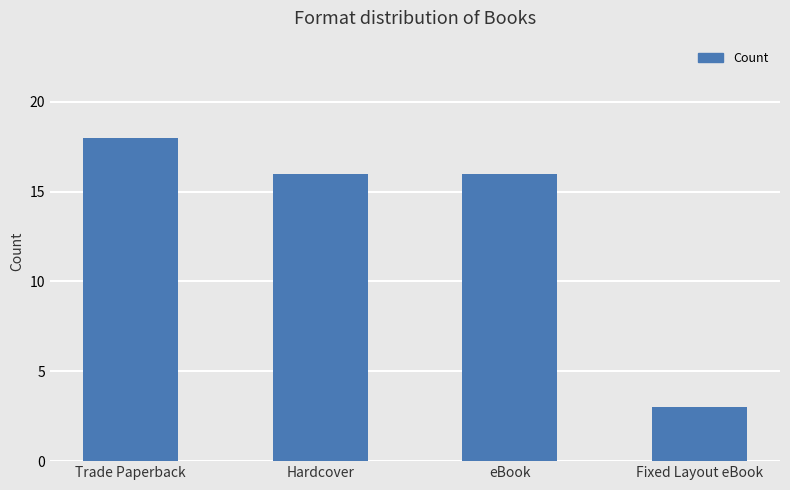

What position from the left is Fixed Layout eBook?

4